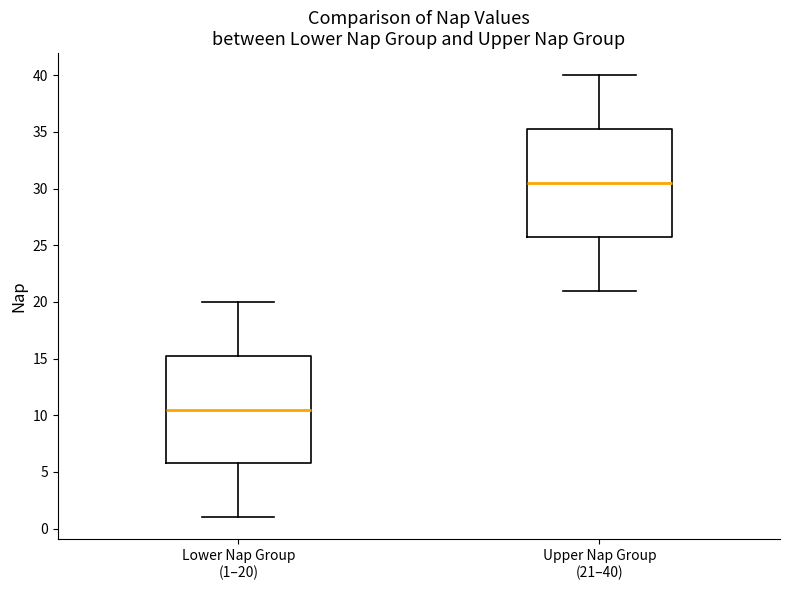

Which box has the highest median line?

Upper Nap Group (21–40)